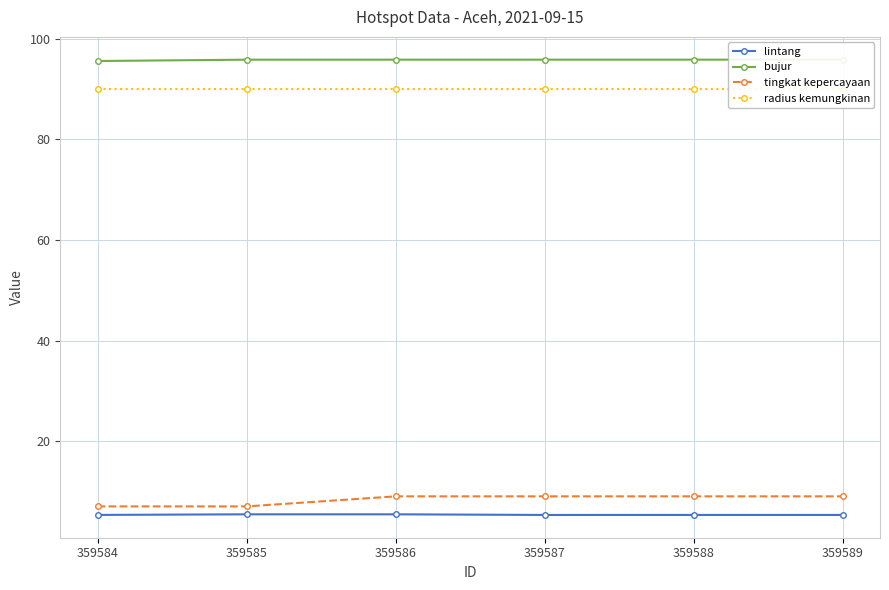

Does the chart have visible grid lines?

Yes